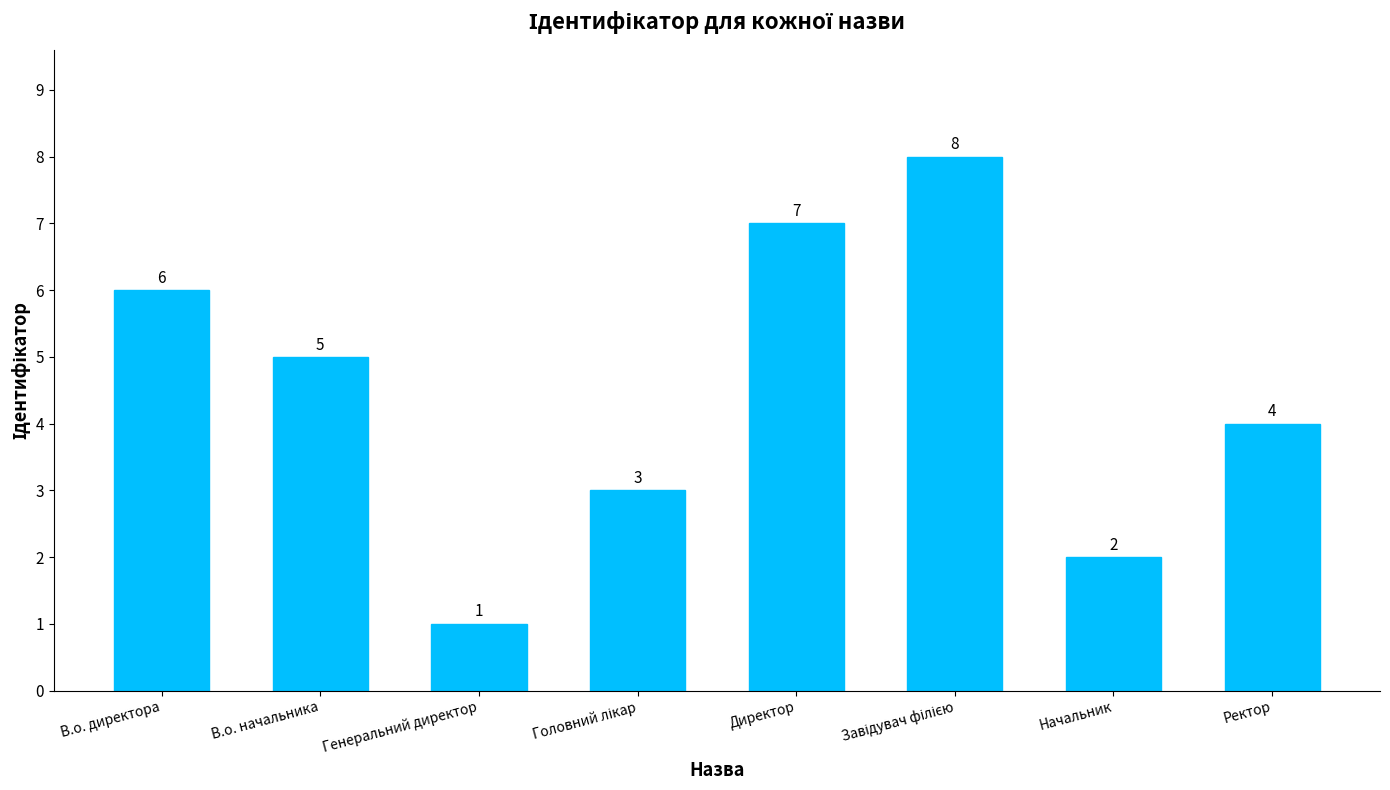

At which category does the chart reach its minimum across all series?

Генеральний директор